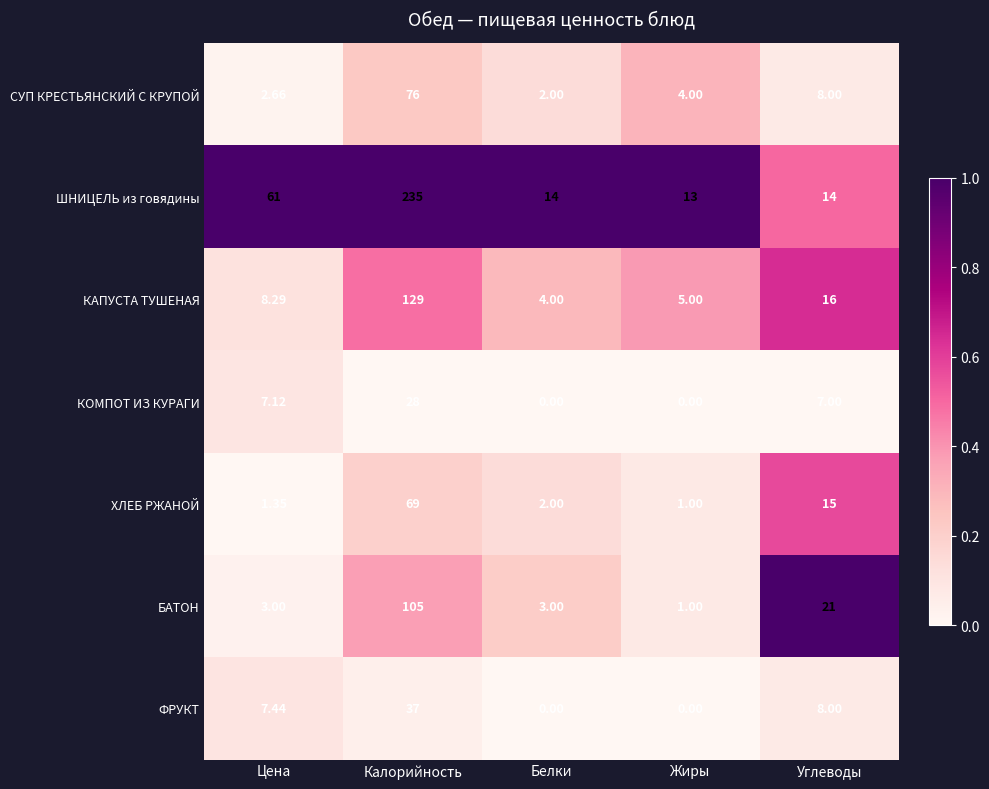

How many categories are shown in the chart?

5